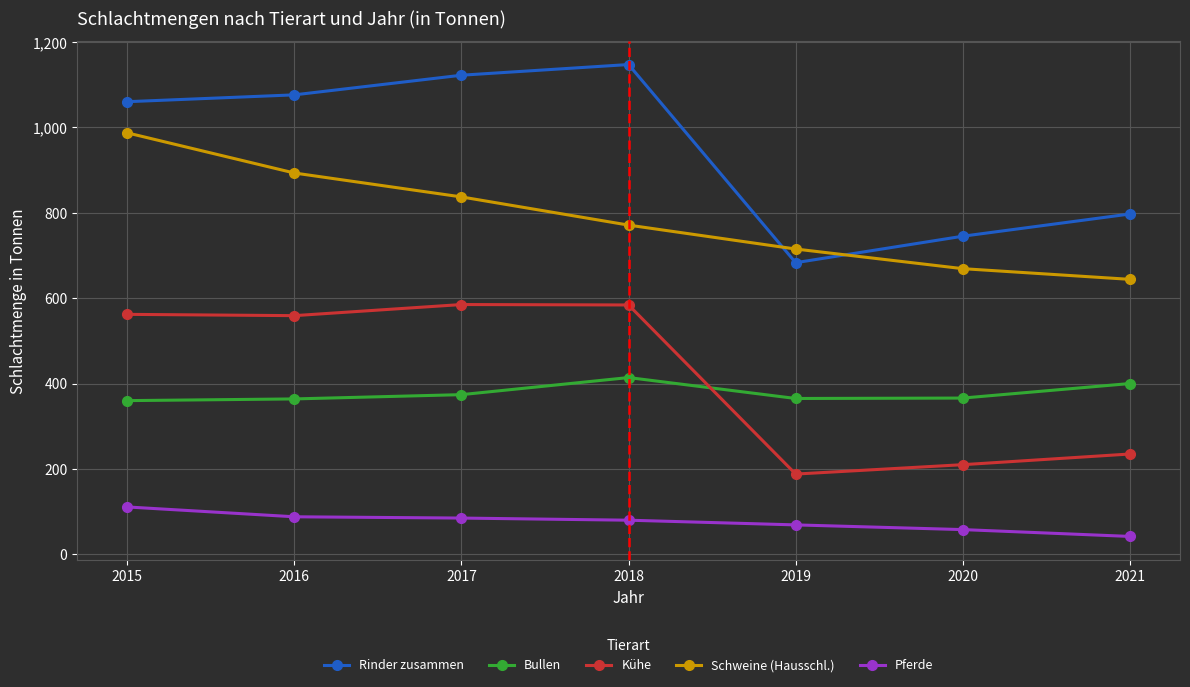

Which label corresponds to the largest value in the chart?

2018